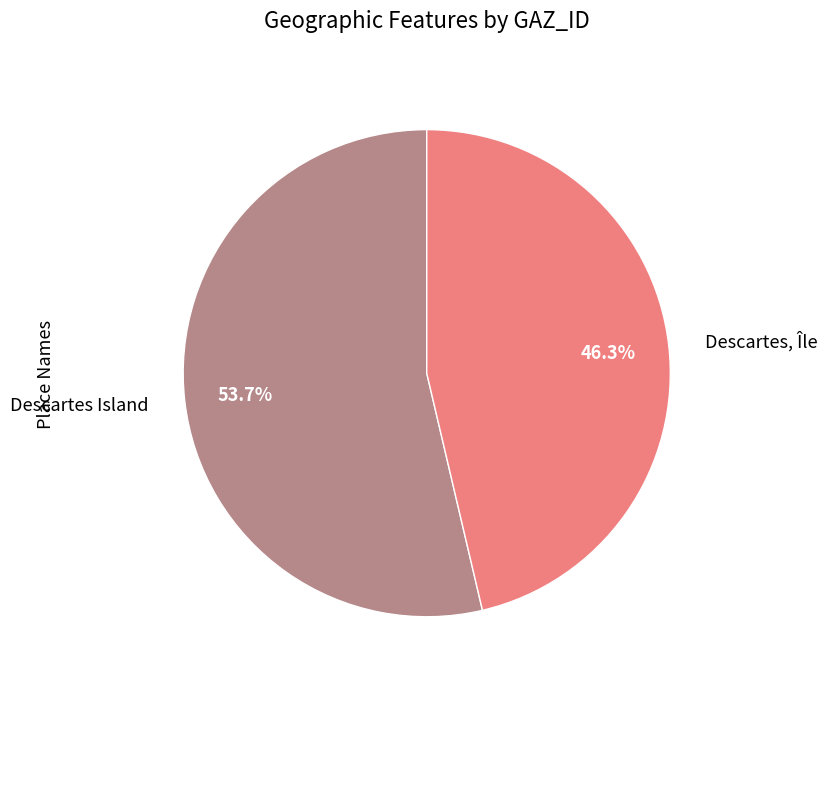

Which slice is the largest?

Descartes Island